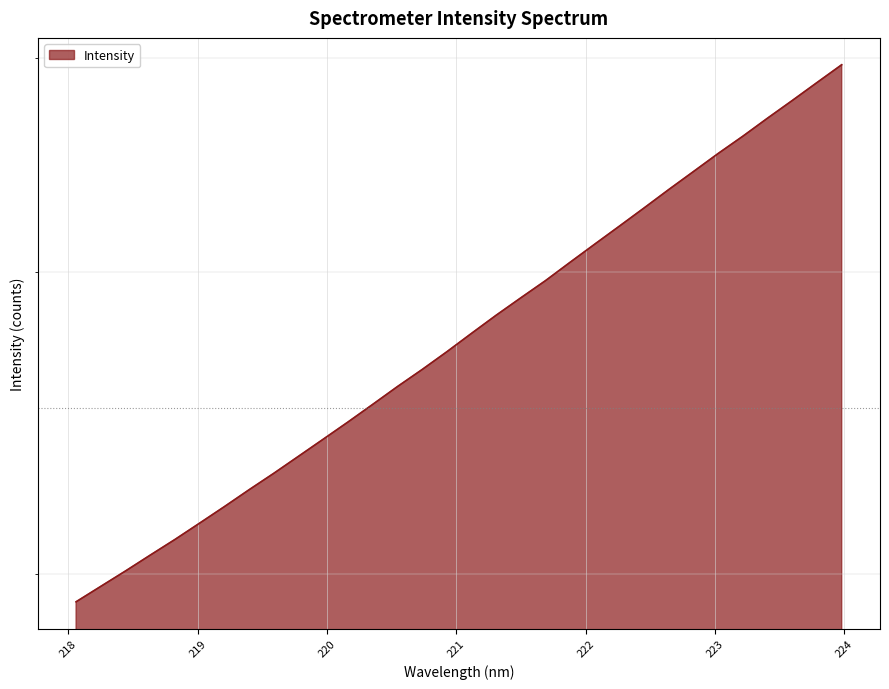

Rank the categories by value from highest to lowest.

223.9802, 223.7895, 223.5987, 223.408, 223.2172, 223.0264, 222.8355, 222.6447, 222.4538, 222.263, 222.0721, 221.8812, 221.6902, 221.4993, 221.3083, 221.1174, 220.9264, 220.7354, 220.5444, 220.3533, 220.1623, 219.9712, 219.7801, 219.589, 219.3979, 219.2067, 219.0156, 218.8244, 218.6332, 218.442, 218.2508, 218.0596